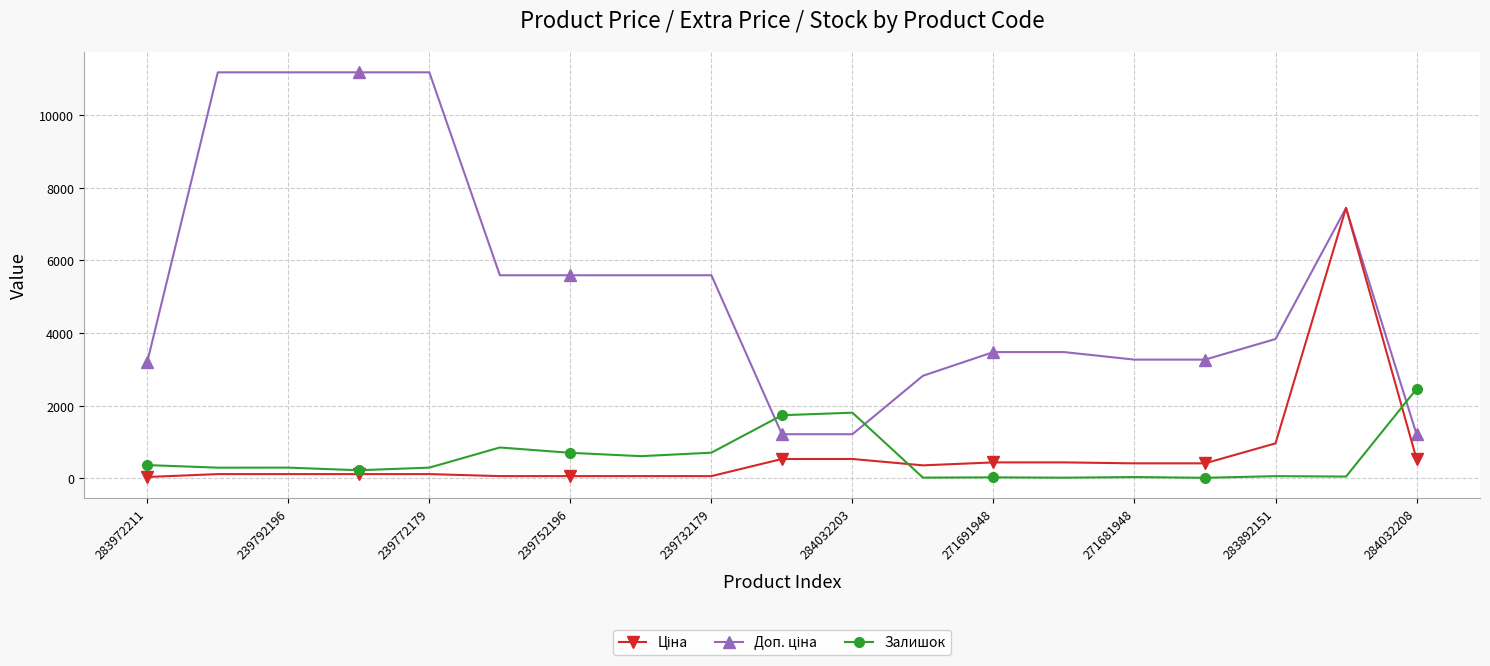

At how many categories does at least one series exceed 10691?

4